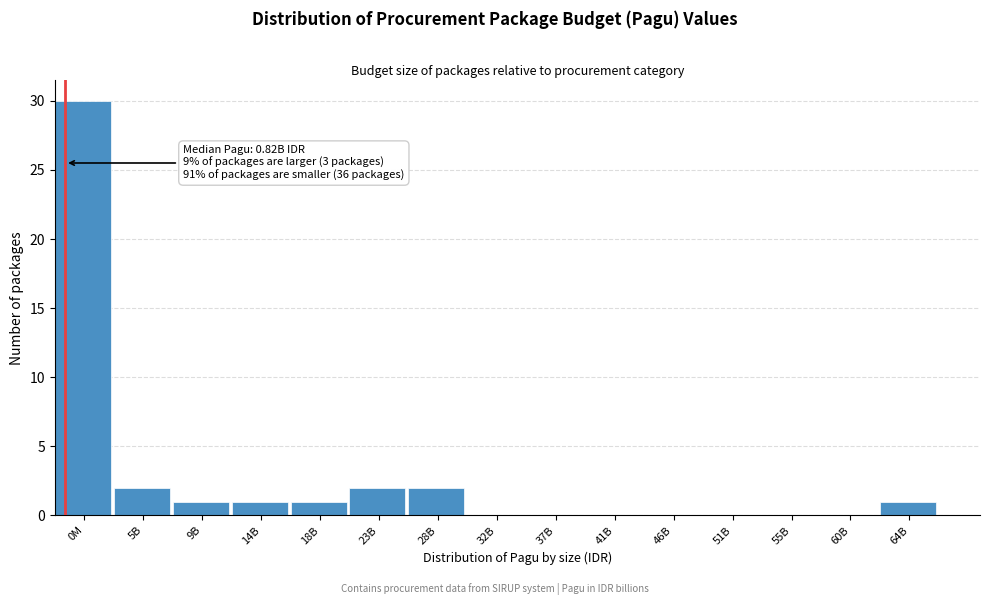

Reading left to right, transcribe all the data shown in this chart.

0M=30	5B=2	9B=1	14B=1	18B=1	23B=2	28B=2	32B=0	37B=0	41B=0	46B=0	51B=0	55B=0	60B=0	64B=1